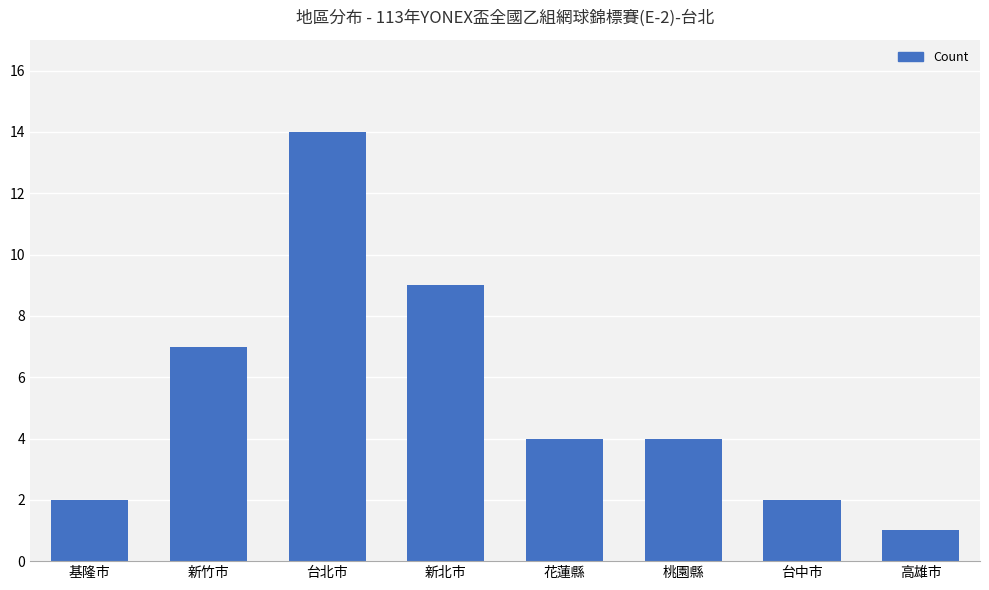

Count the number of categories in the chart.

8